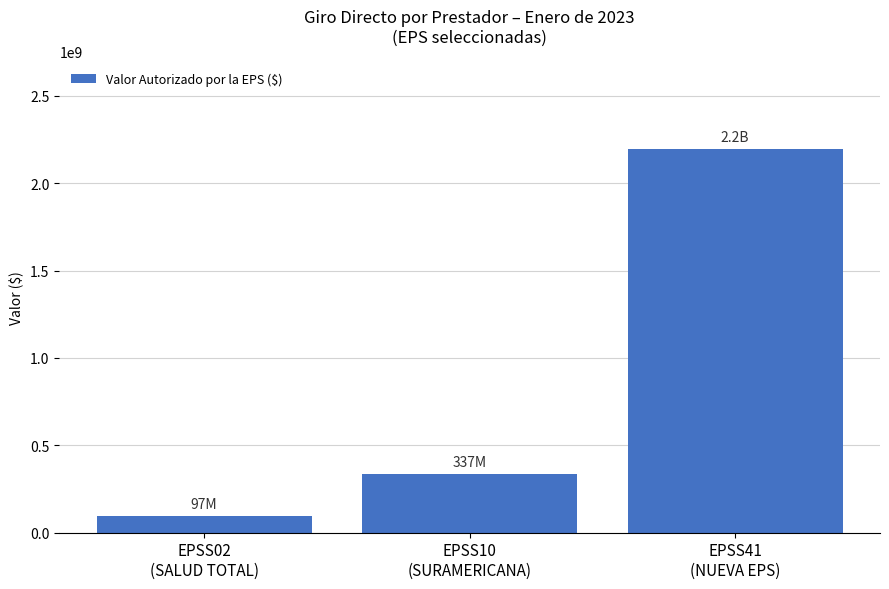

What position from the left is EPSS02
(SALUD TOTAL)?

1